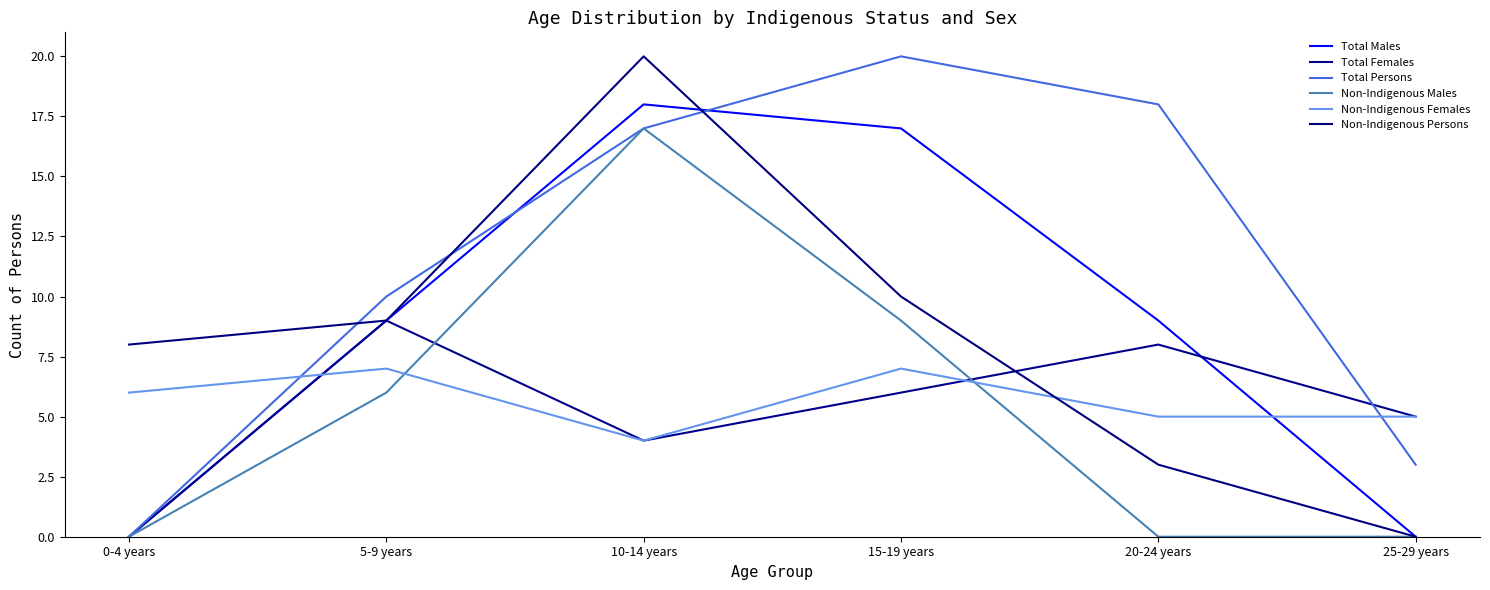

True or false: Total Males has a value of 7 at 0-4 years.

False